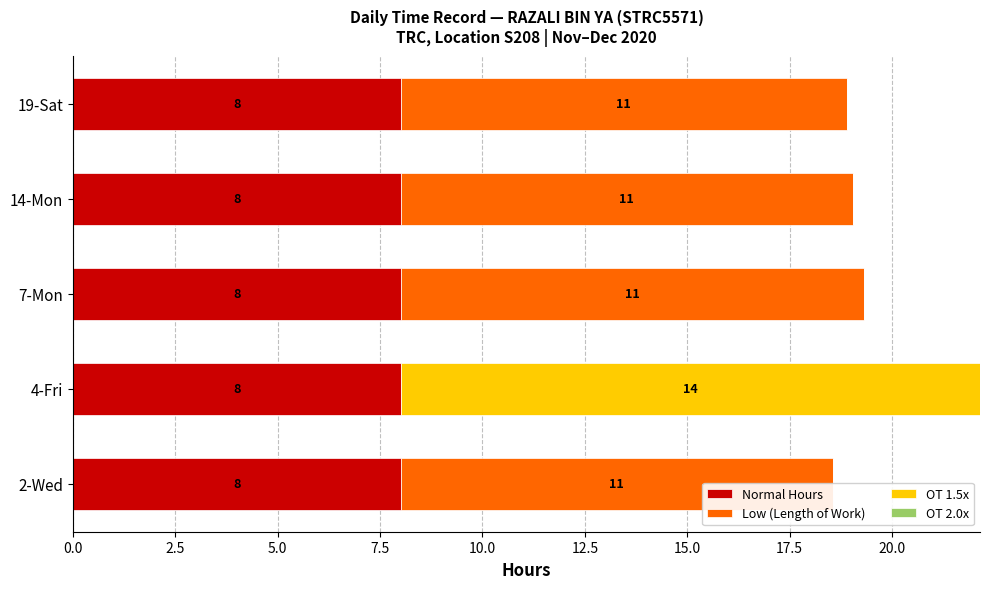

Read the Low (Length of Work) value at 19-Sat.

10.9